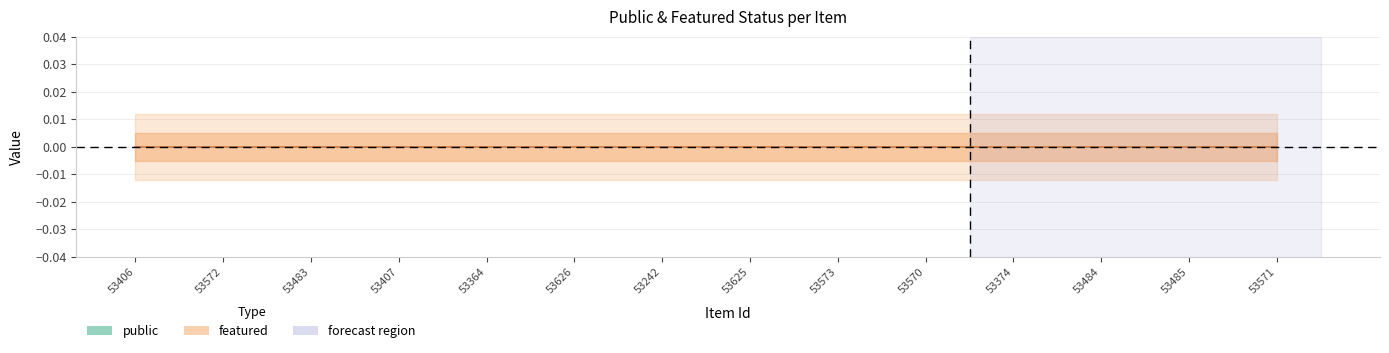

Which series has the largest total across all categories?

public